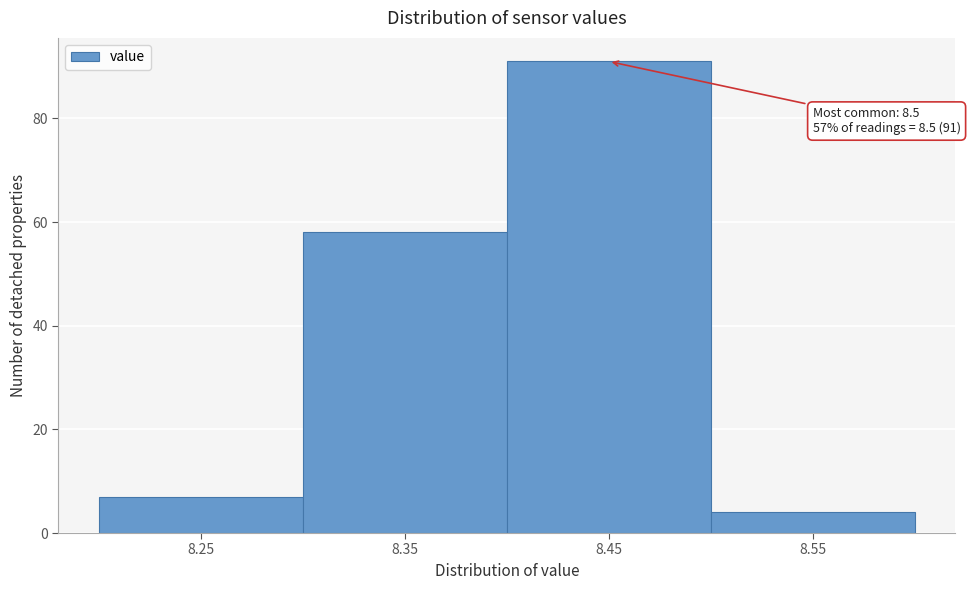

Reading right to left, what are all the values shown in this chart?

4	91	58	7